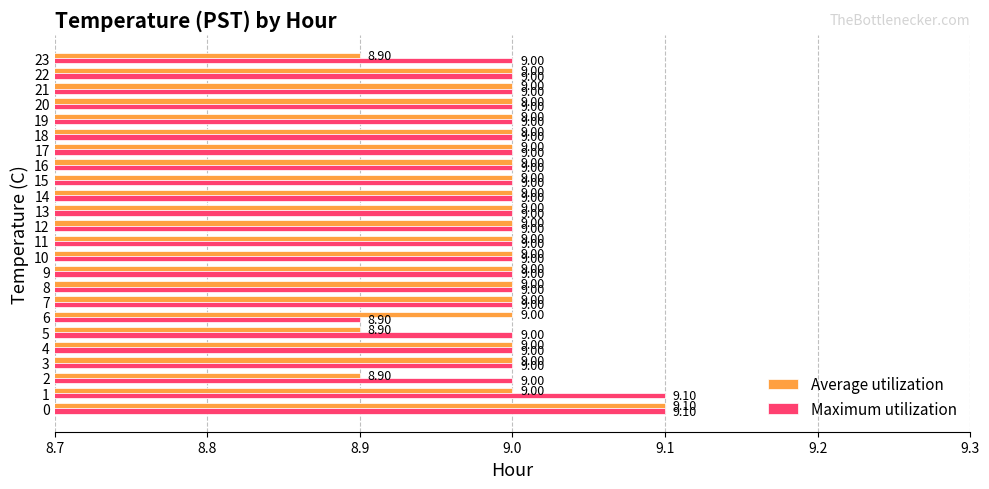

Which series has the widest spread of values?

Average utilization